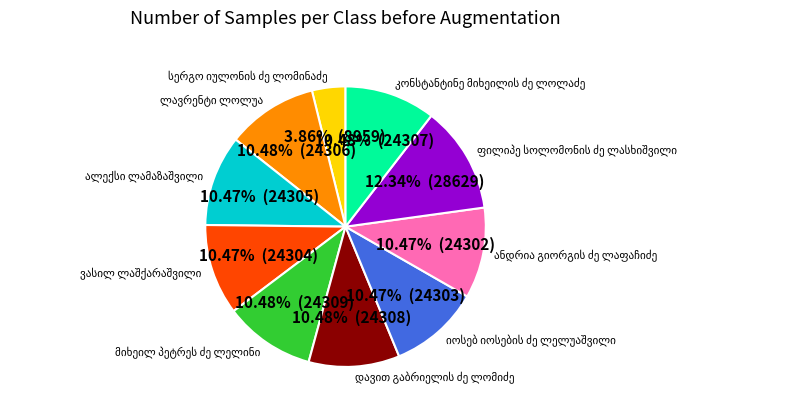

To the nearest percent, what is the combined percentage of ალექსი ლამაზაშვილი and ანდრია გიორგის ძე ლაფაჩიძე?

21%